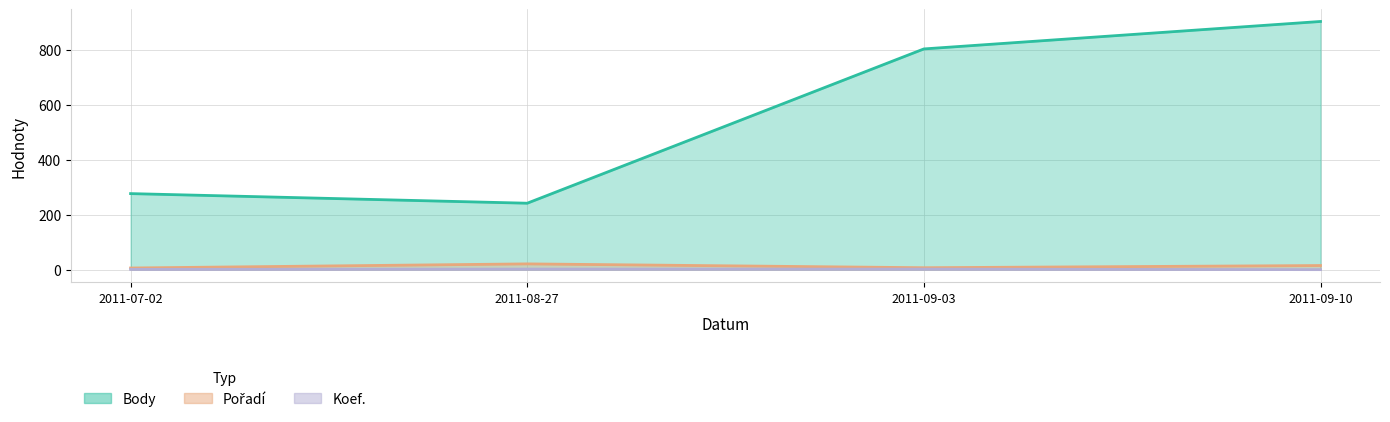

What is the sum of all Pořadí values?

49